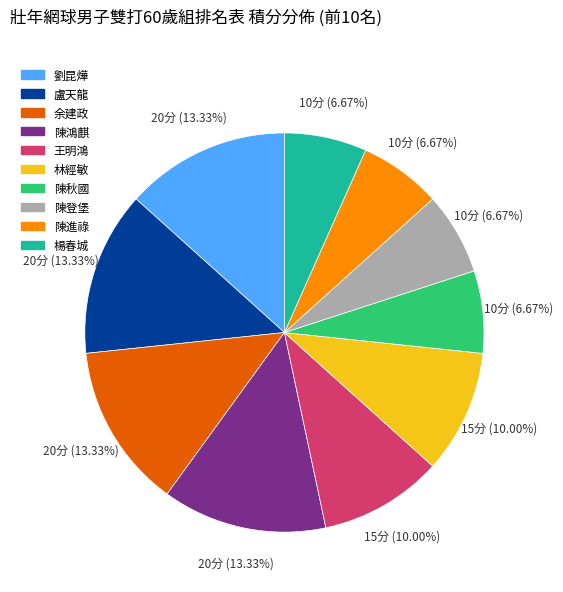

Is the sum of 林經敏 and 楊春城 greater than half?

No